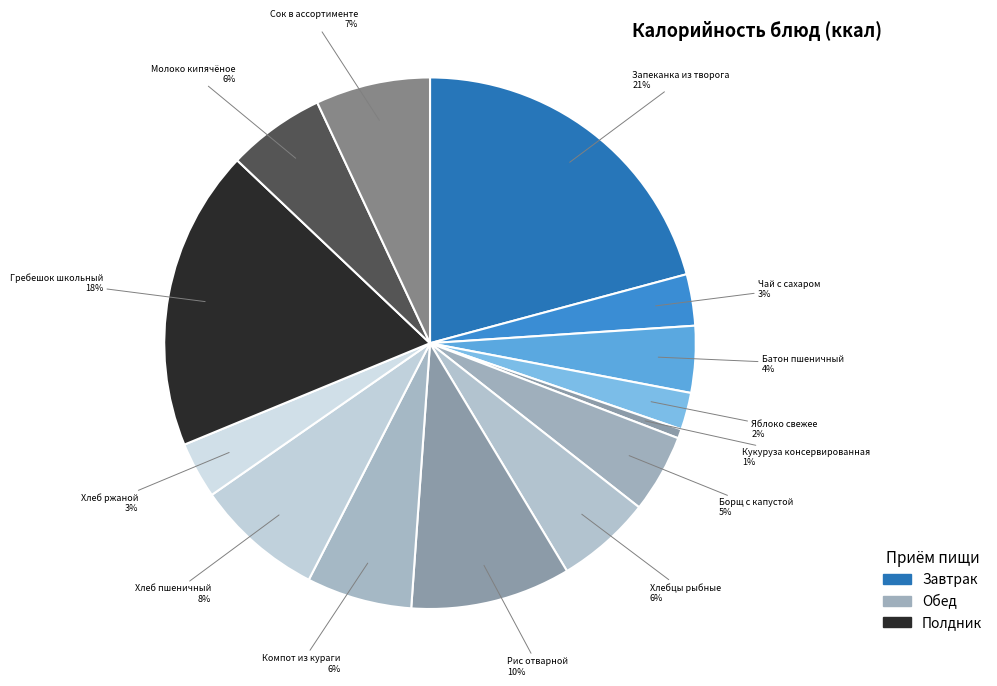

How many slices are in this pie chart?

14